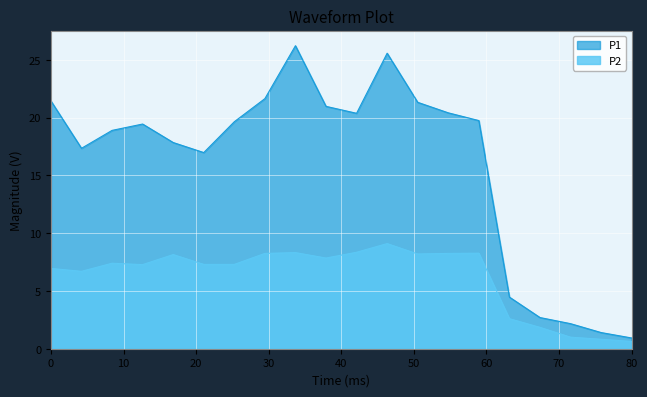

How many interior local valleys does the P2 series have?

4